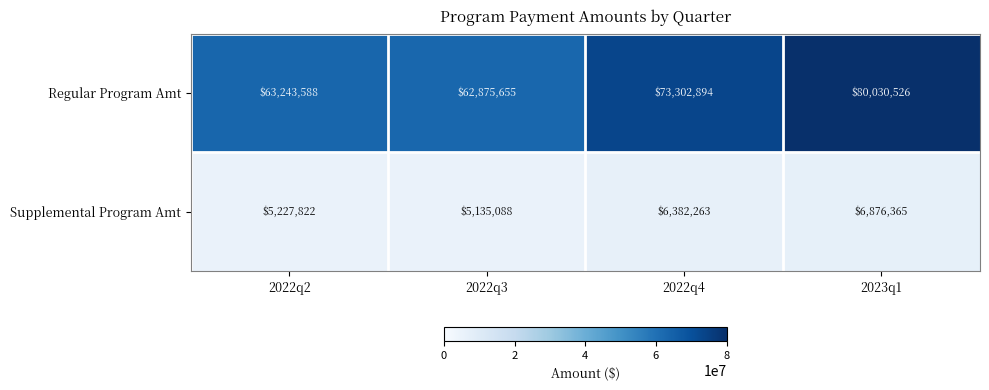

Reading left to right, transcribe all the data shown in this chart.

Regular Program Amt: 63243588	62875655	73302894	80030526
Supplemental Program Amt: 5227822	5135088	6382263	6876365